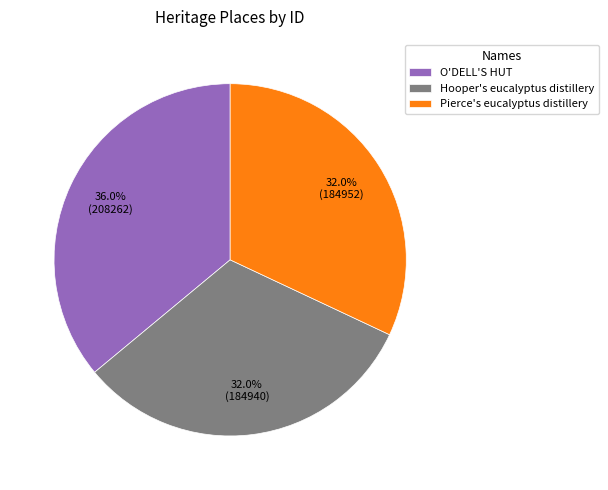

What is the largest slice in the pie chart?

O'DELL'S HUT